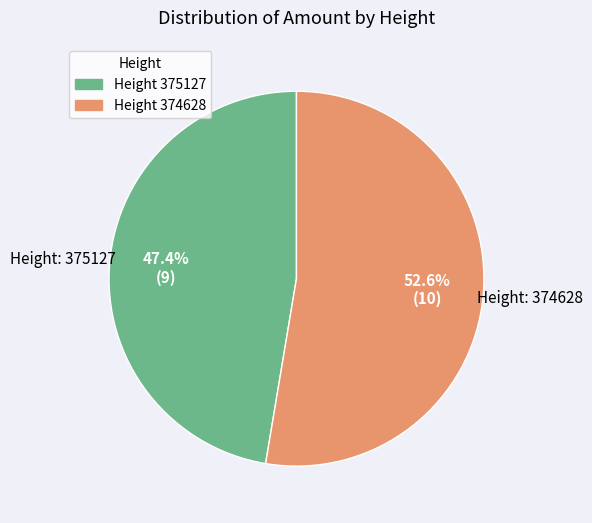

Is there a majority slice in this chart?

Yes